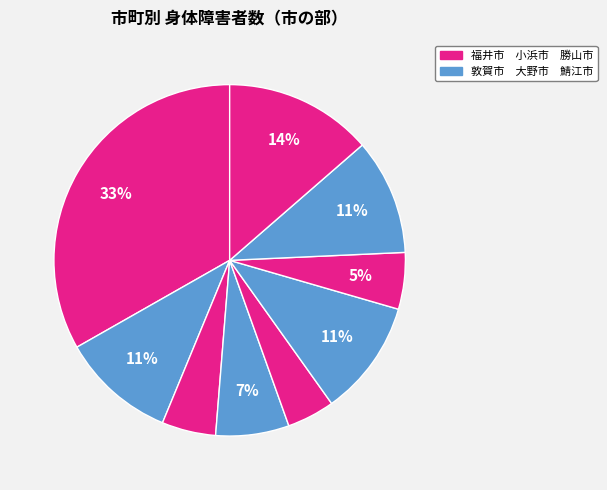

Which slice is the smallest?

勝山市